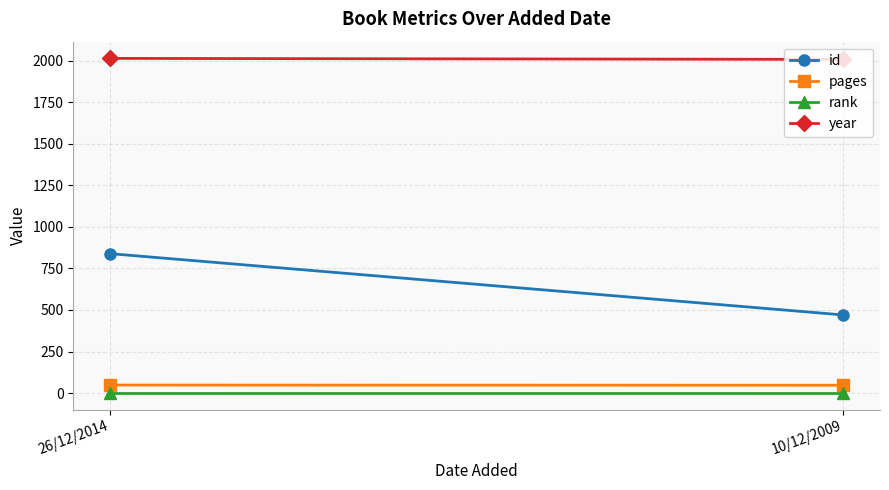

What is the label of the 1st point from the right?

10/12/2009